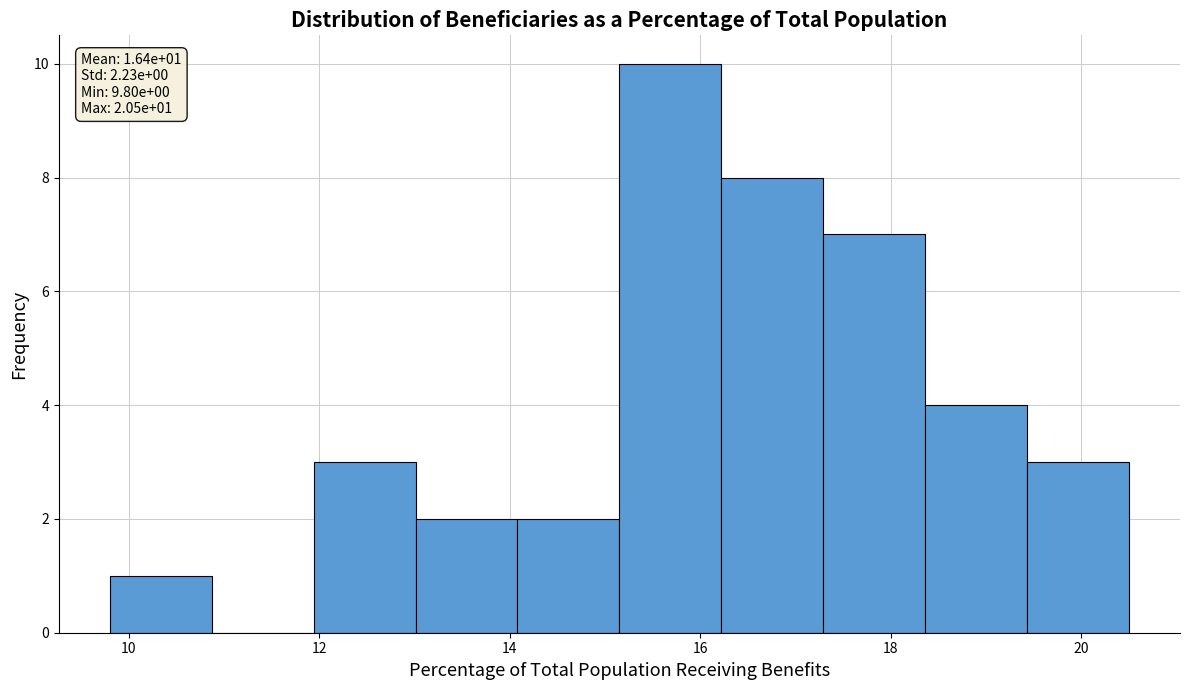

Which range on the x-axis has the tallest bar?

15.2 to 16.2